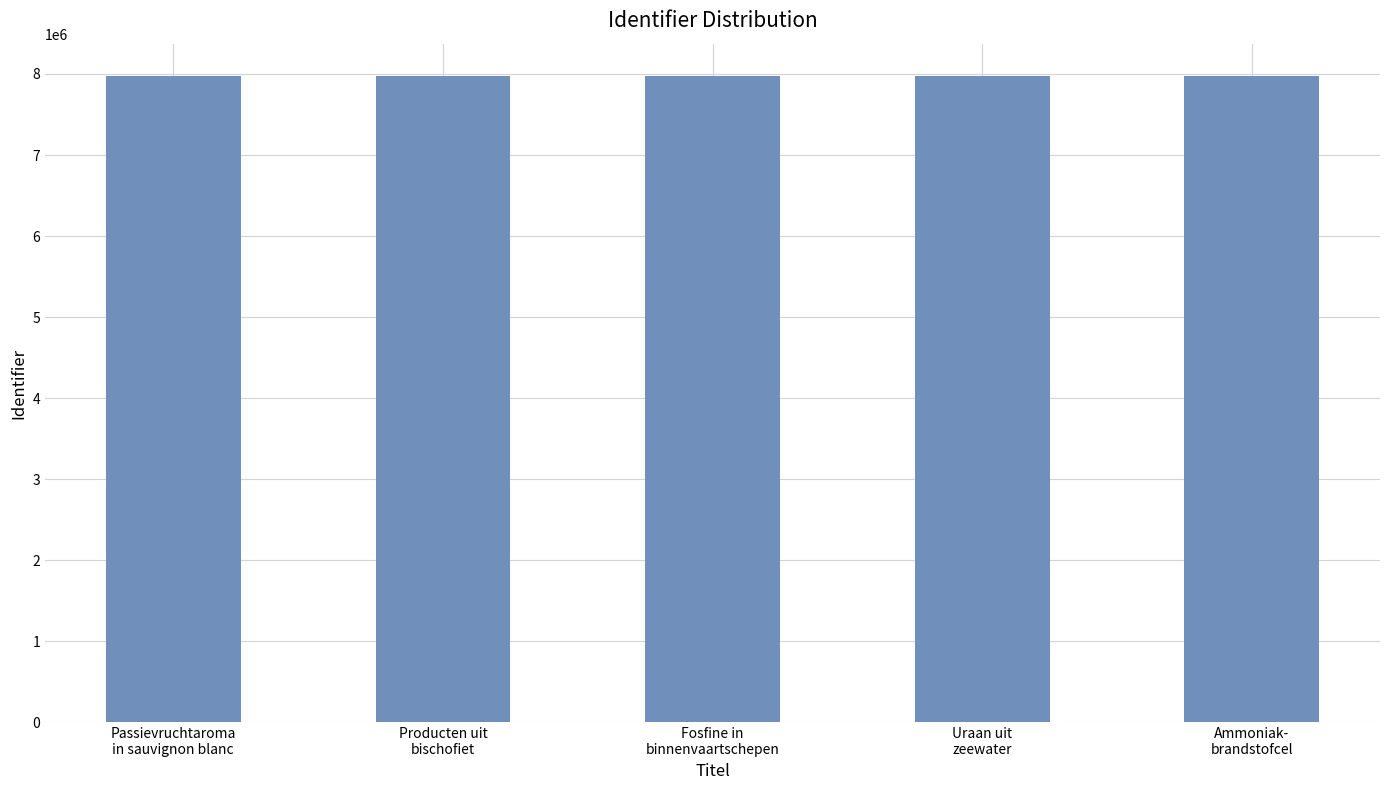

Approximately how many times larger is the value at Producten uit
bischofiet compared to Ammoniak-
brandstofcel?

1.0